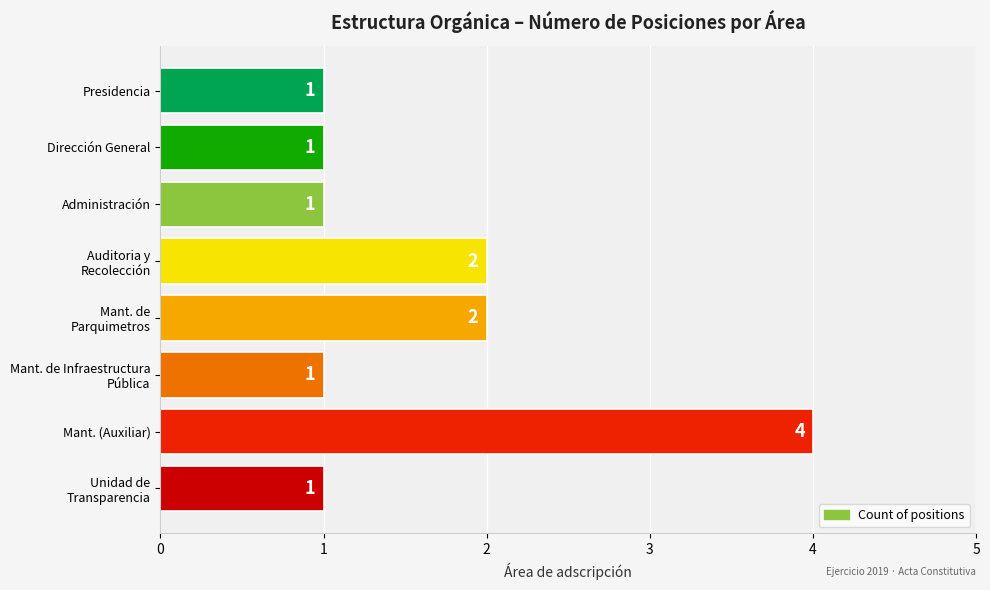

The value at Mant. (Auxiliar) is 4. True or false?

True